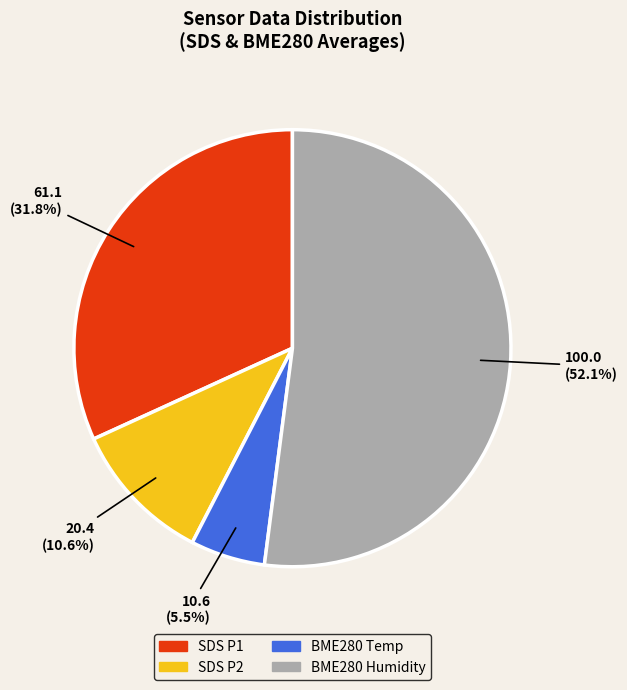

Is there a majority slice in this chart?

Yes